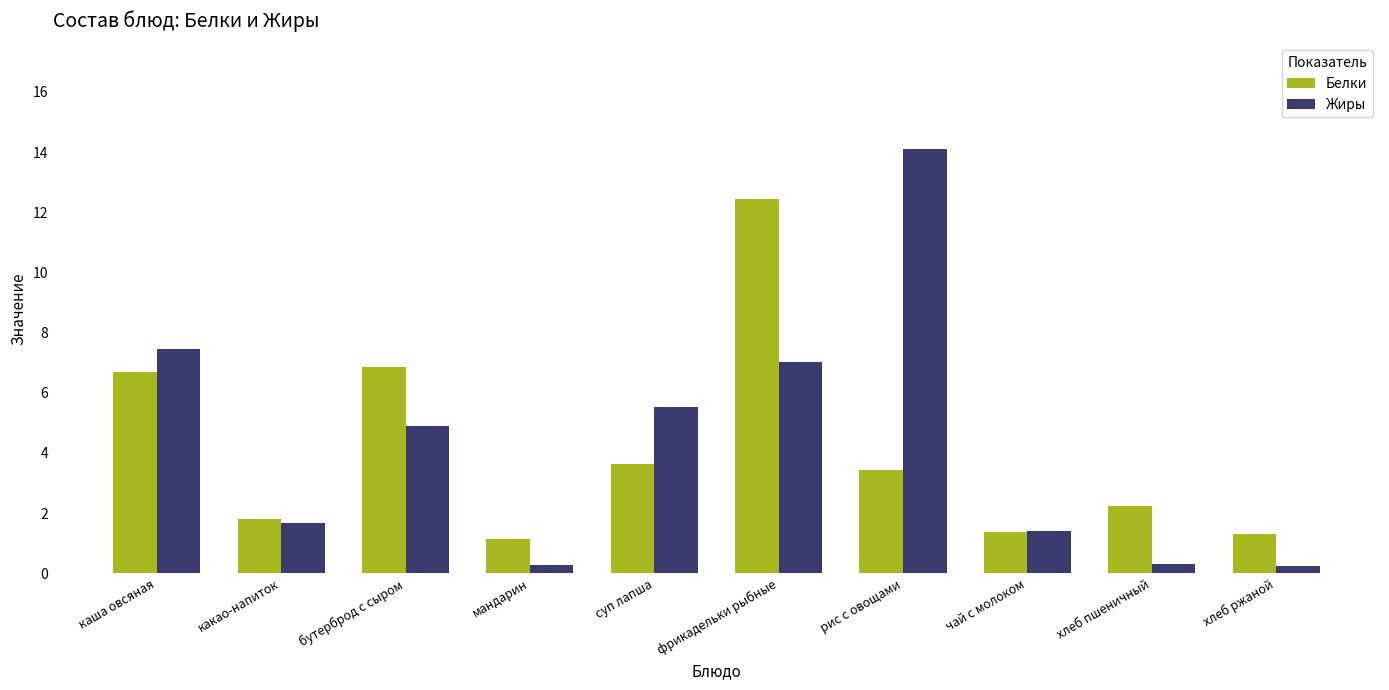

Which series has the widest spread of values?

Жиры